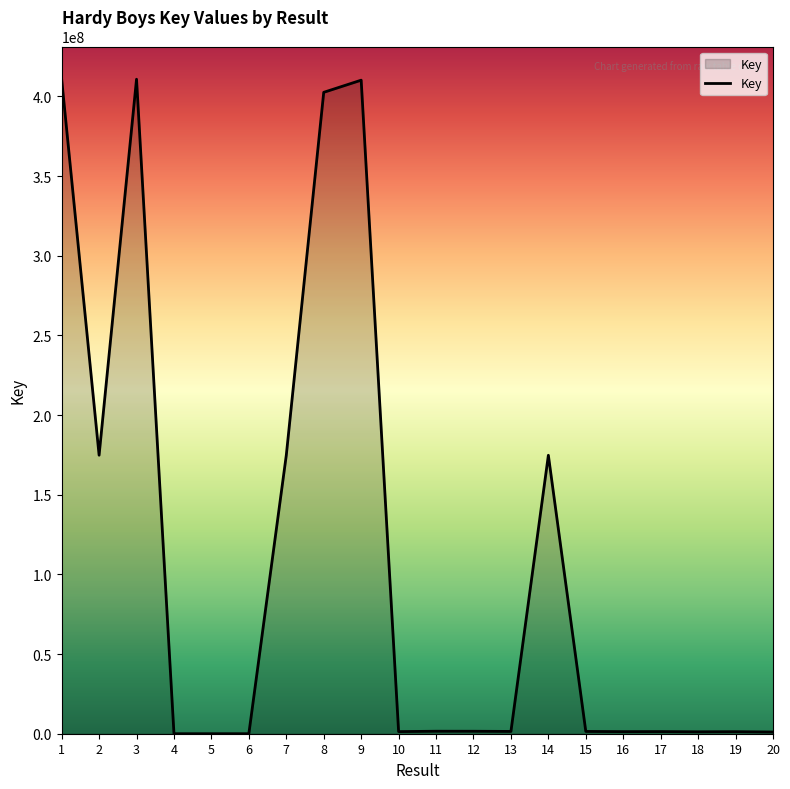

What is the sum of all values?

2171987968